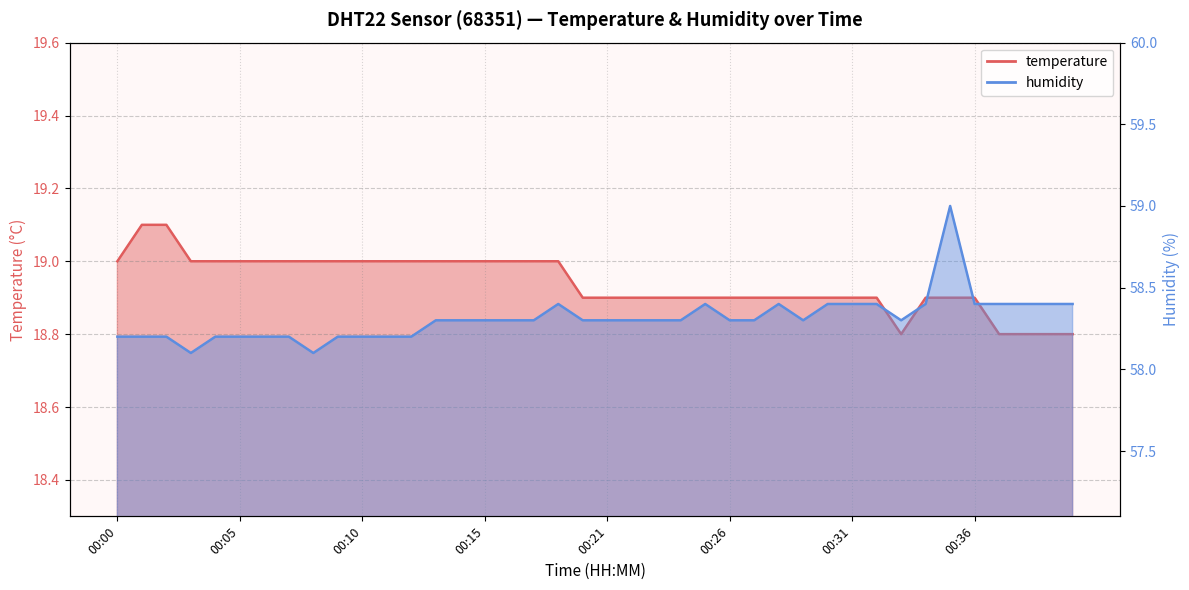

What is the total value across all series at 00:31?

77.3